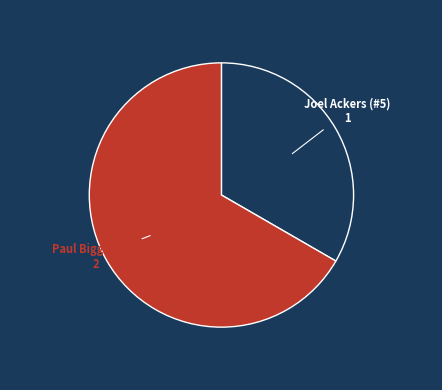

Does any single category account for the majority?

Yes